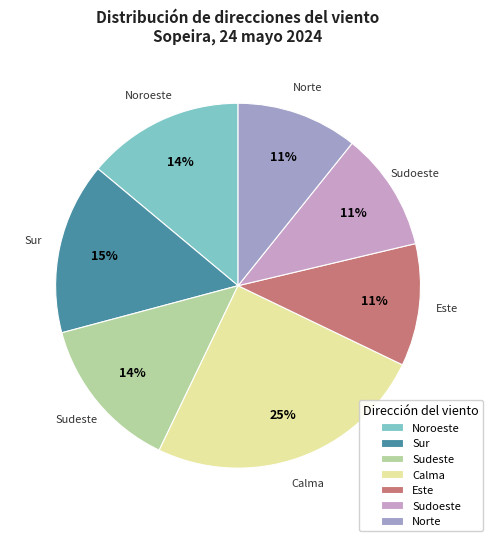

True or false: Noroeste accounts for 14% of the total.

True